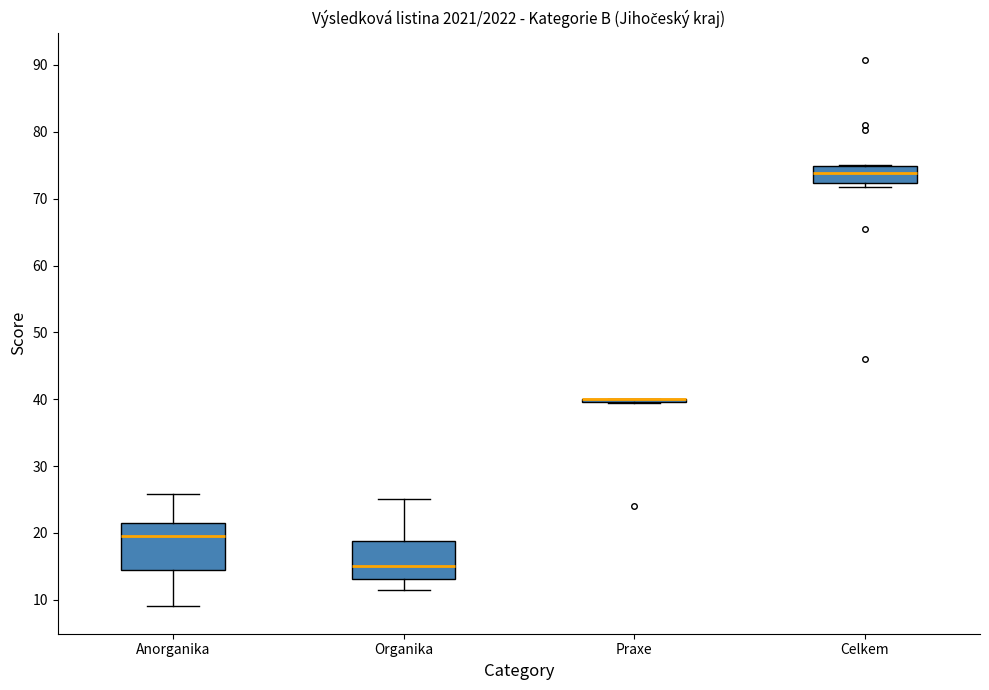

Where is the lower edge of the box for Organika on the y-axis? The values are not printed on the chart, so give them approximately, as read against the axis.

13